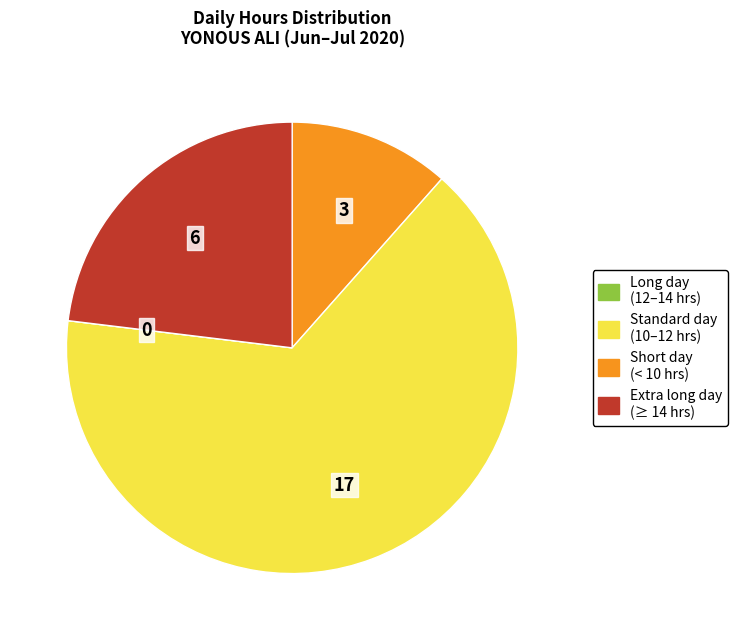

Is there any slice that represents more than half of the pie?

Yes